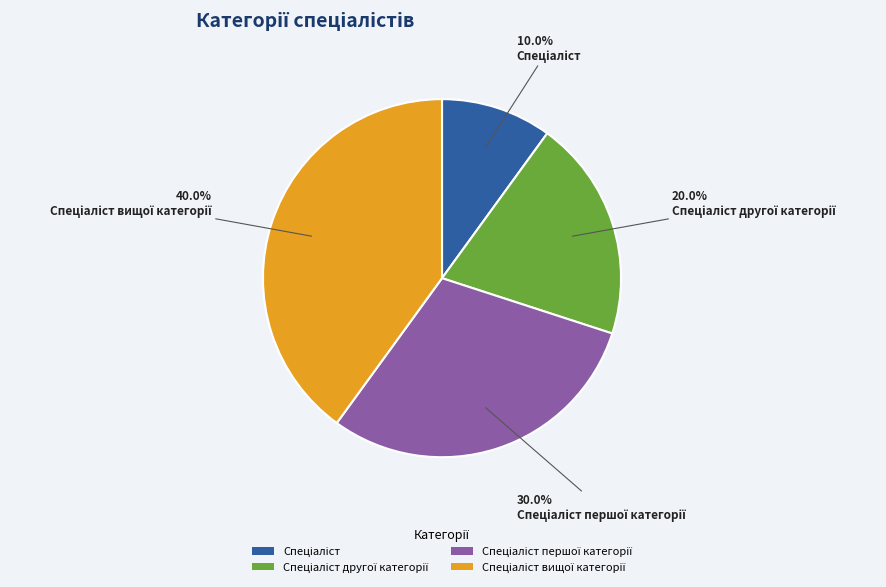

Is there any slice that represents more than half of the pie?

No